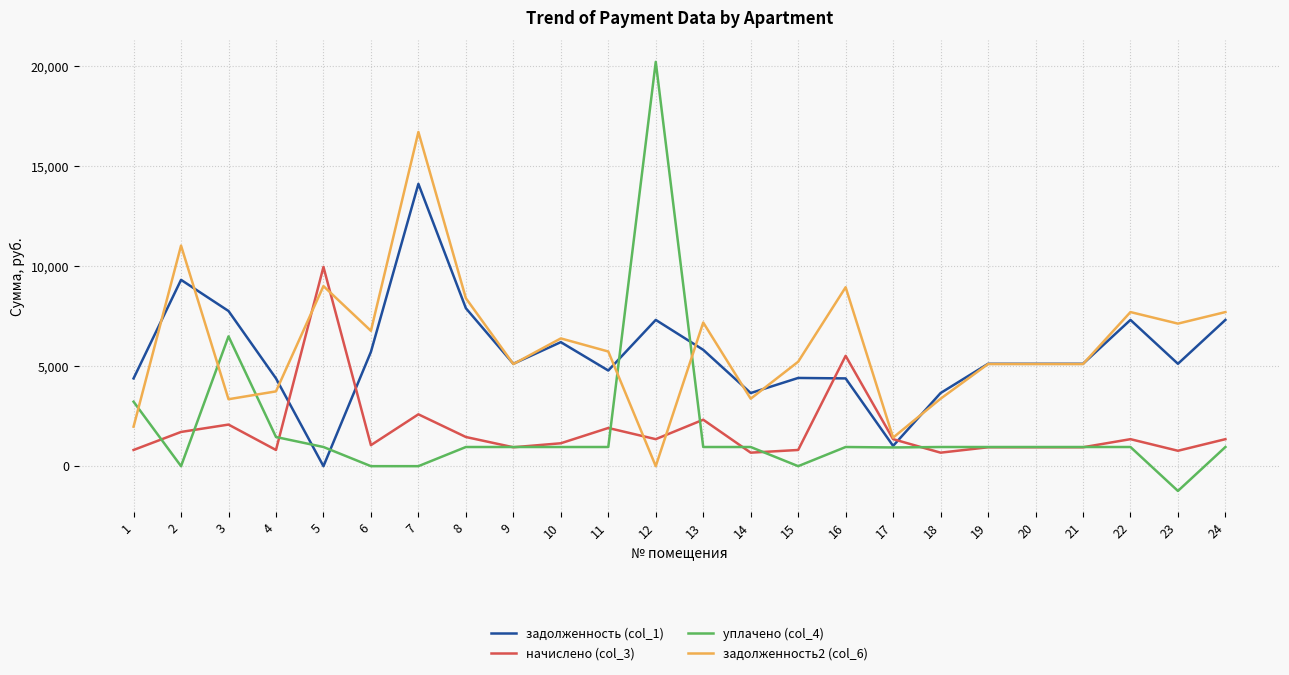

What is the smallest value displayed?

-1238.2